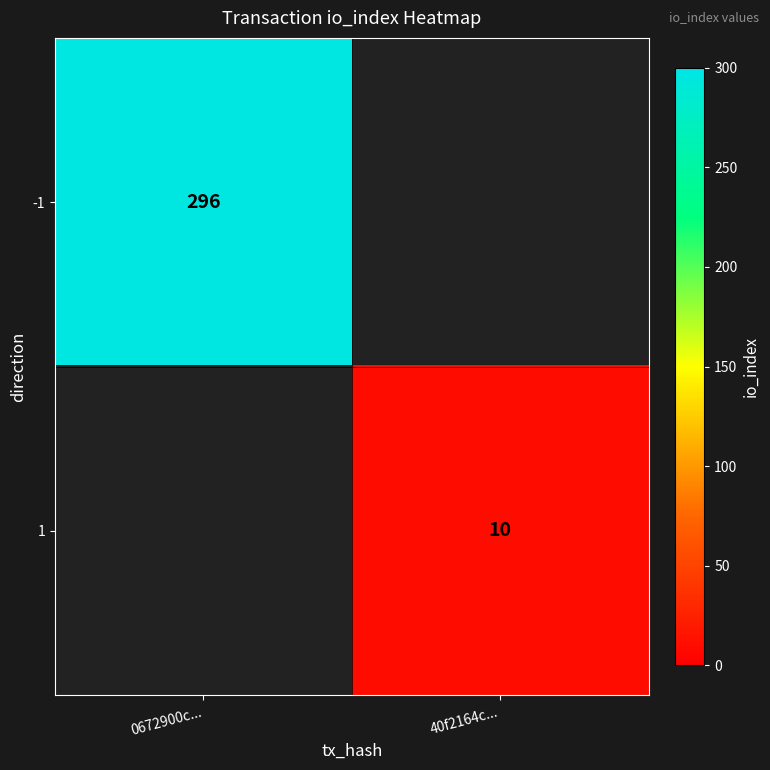

True or false: 1 has a value of 10 at 40f2164c....

True